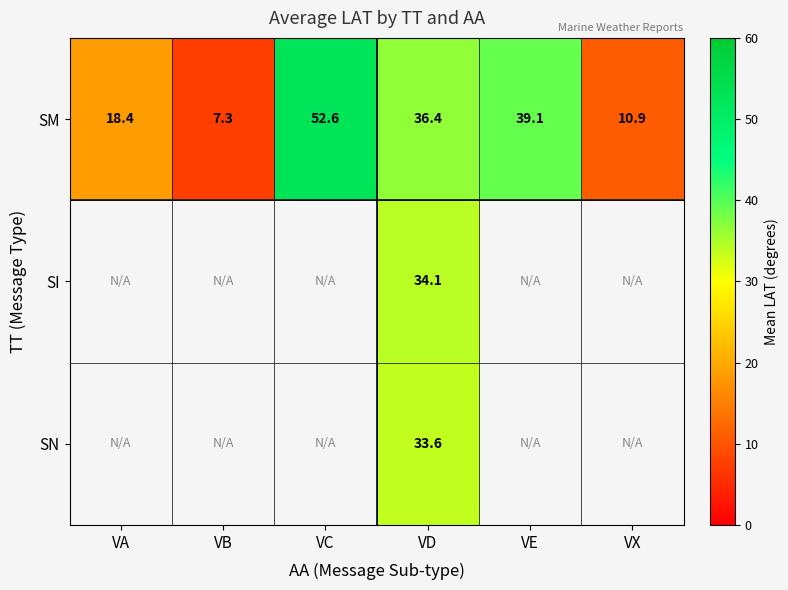

How many data points in SM are less than 36?

3